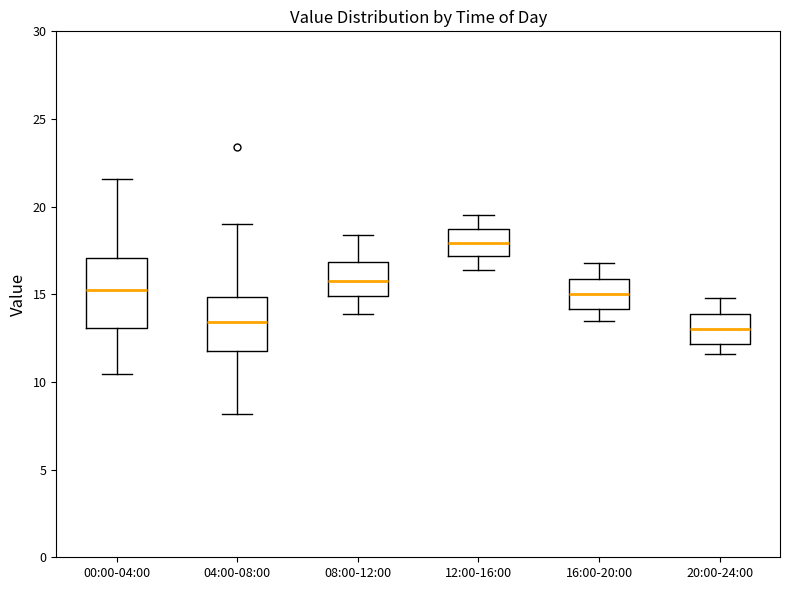

Where is the upper edge of the box for 04:00-08:00 on the y-axis? The values are not printed on the chart, so give them approximately, as read against the axis.

15.0